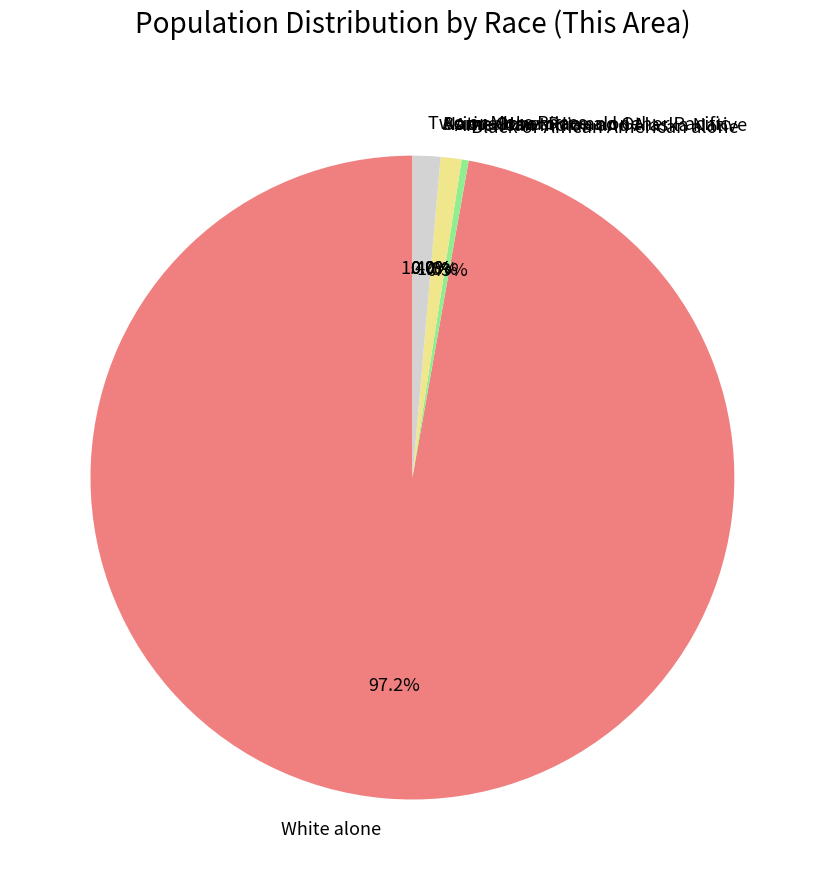

What is the majority slice?

White alone